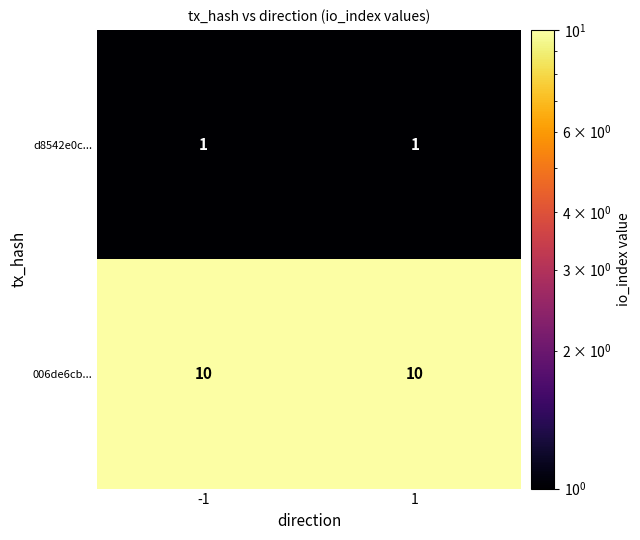

Rank the series by their maximum value, from highest to lowest.

006de6cb..., d8542e0c...